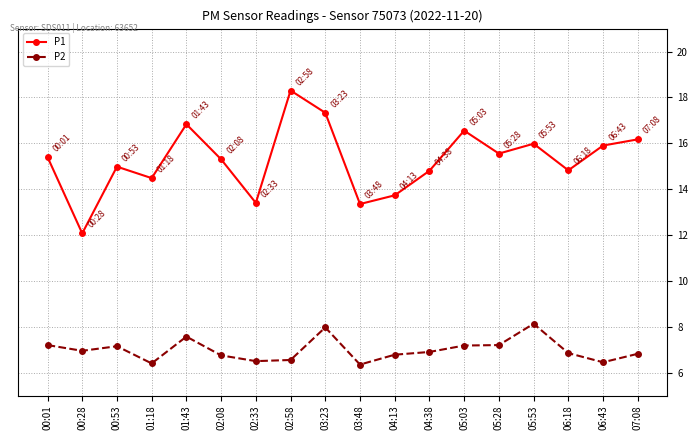

Which series has the widest spread of values?

P1